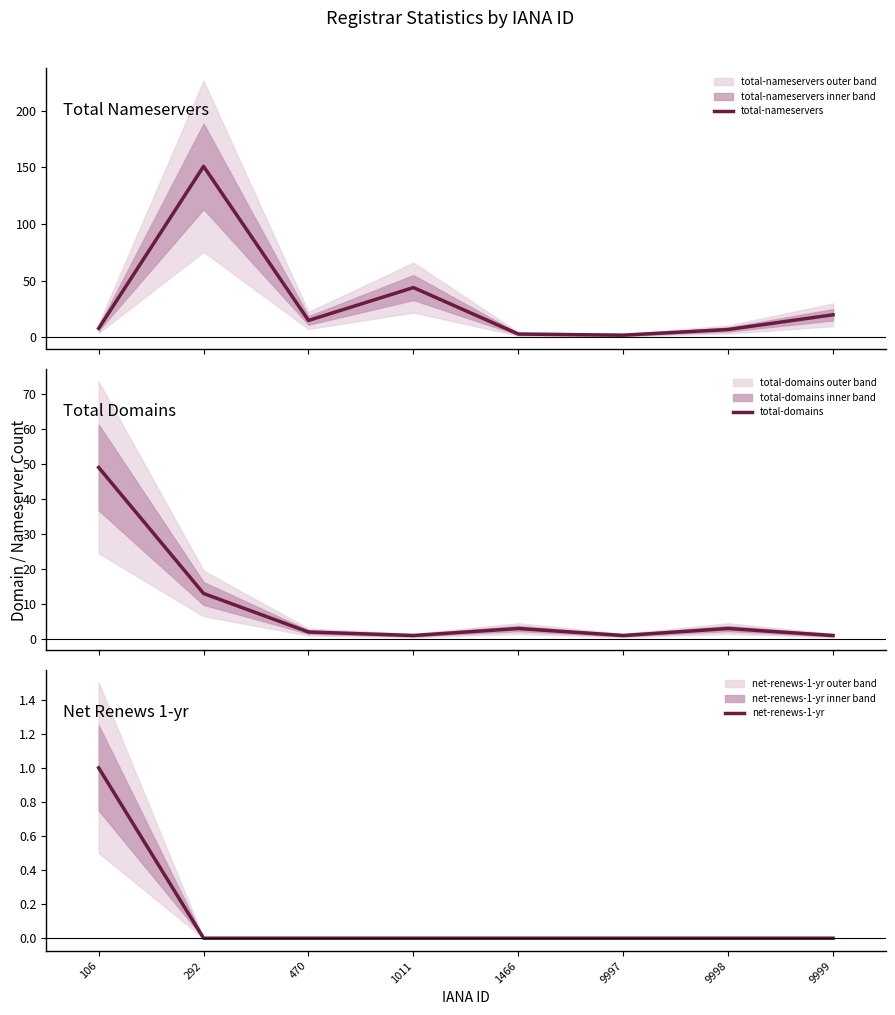

How many interior local valleys does the total-nameservers series have?

2